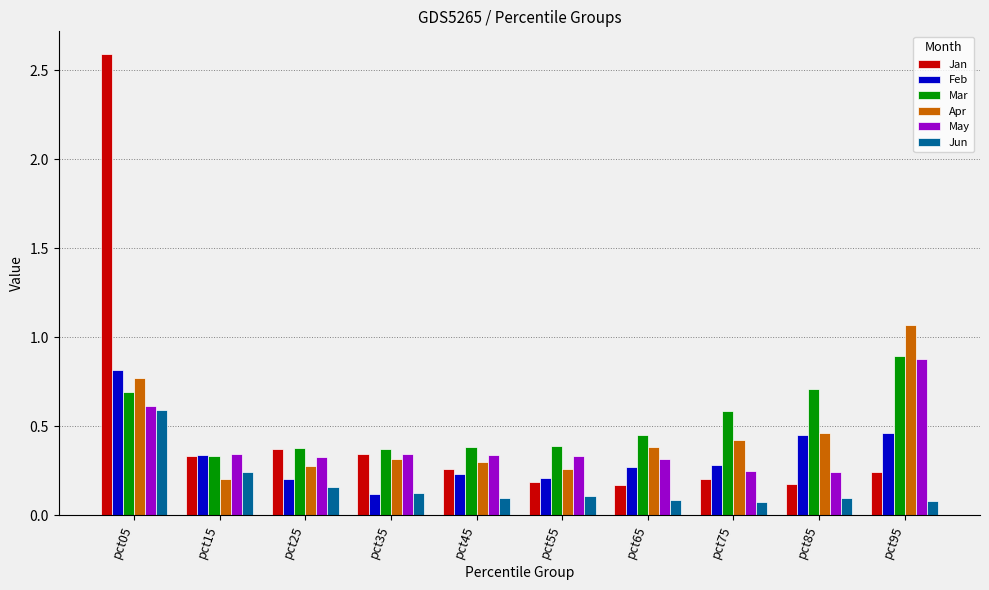

Which category has the highest value across all series?

pct05